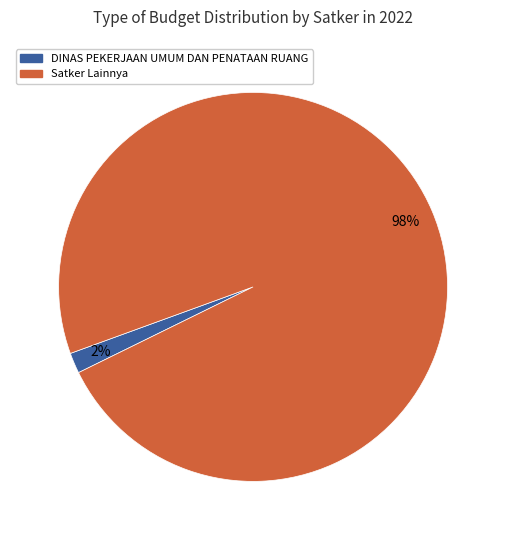

Is there any slice that represents more than half of the pie?

Yes